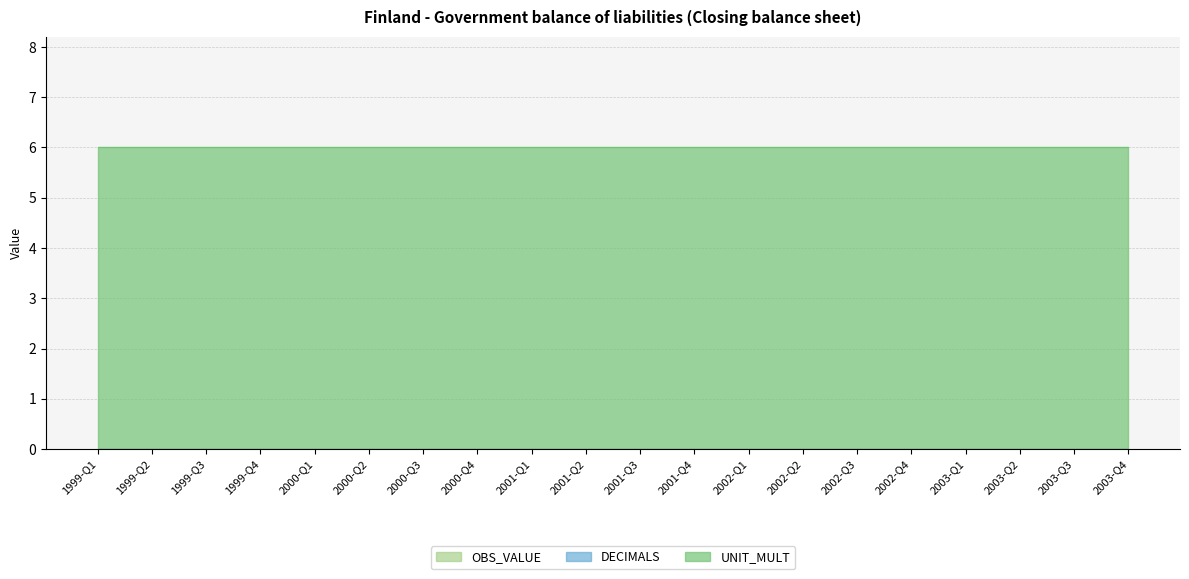

At which label does OBS_VALUE reach its peak?

1999-Q1